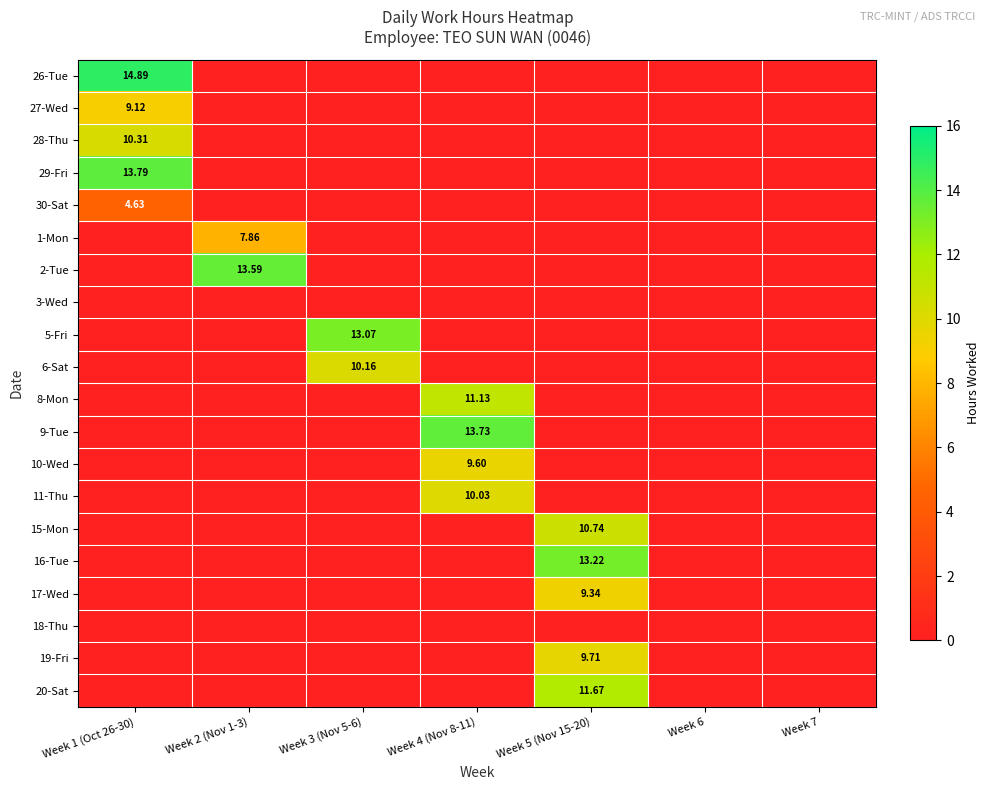

What is the greatest value displayed?

14.9